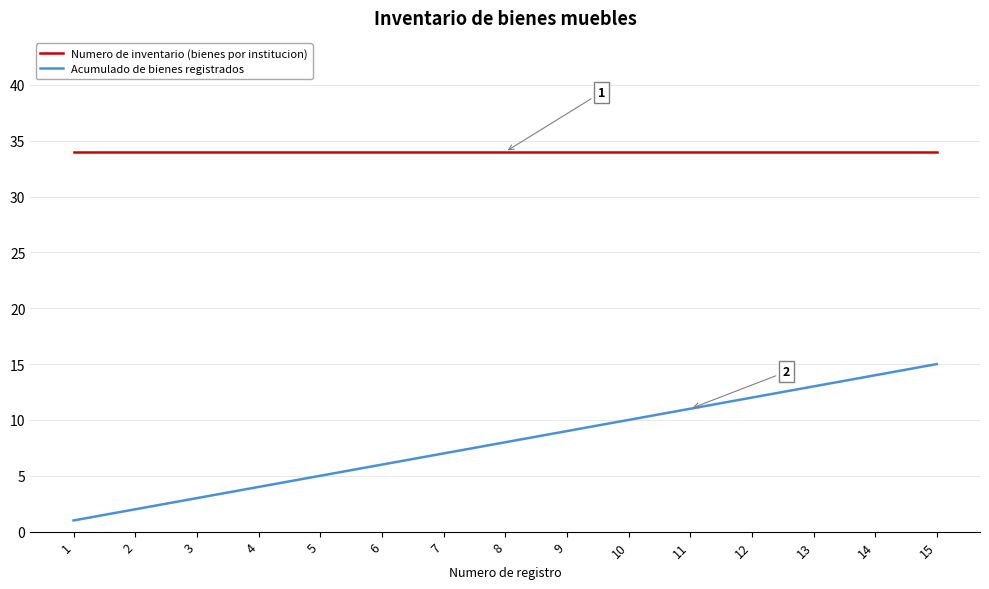

Is it true that Acumulado de bienes registrados equals 9 at 9?

True